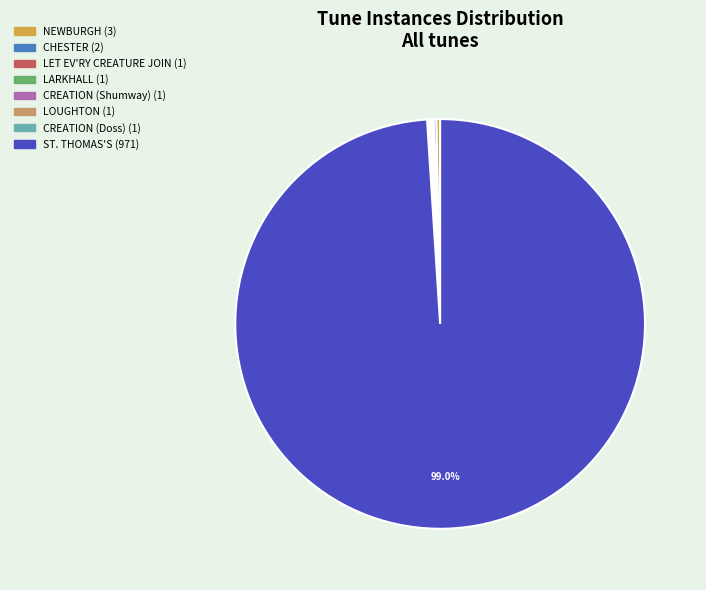

What percentage is NOT represented by ST. THOMAS'S?

1.0%